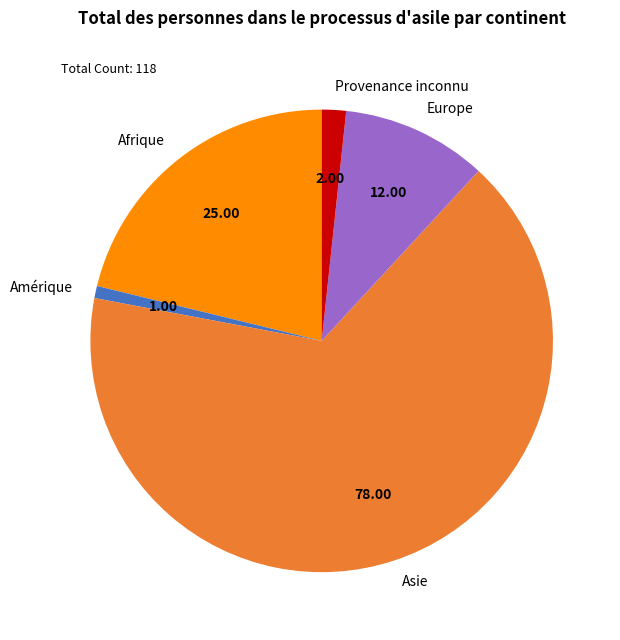

What is the ratio of the value at Amérique to the value at Provenance inconnu?

0.5